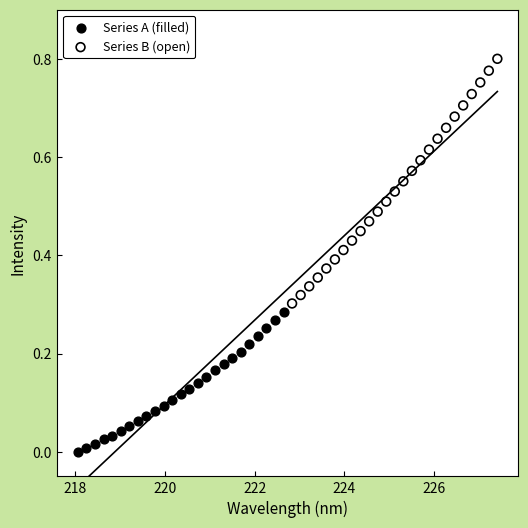

Which series has the largest Y range (max minus min)?

Series B (open)